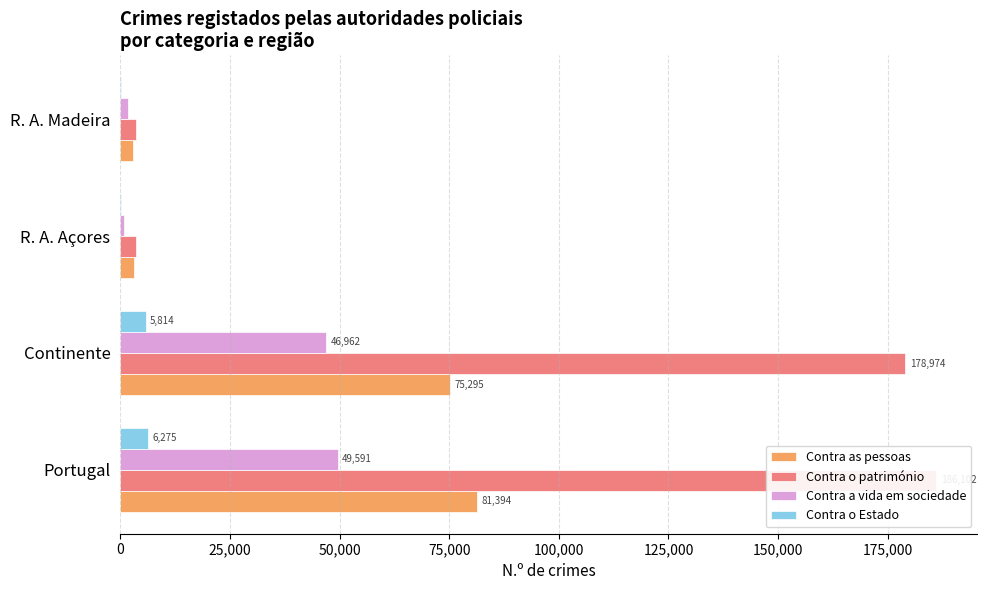

Is the value of Contra as pessoas at 50,000 greater than the value of Contra o património at 0?

No